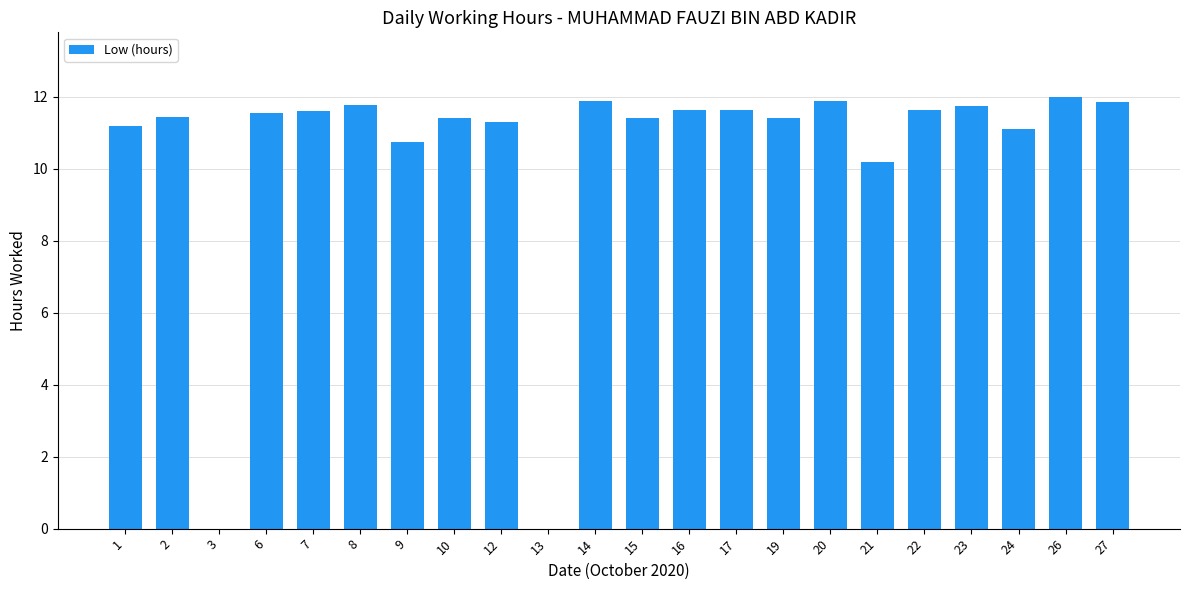

What is the greatest value displayed?

12.0